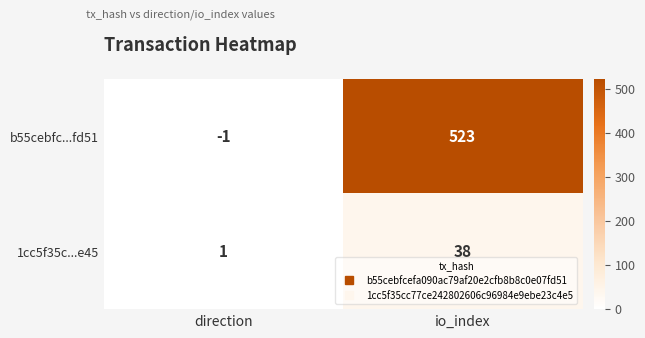

List the series in order of their peak value, lowest first.

1cc5f35c...e45, b55cebfc...fd51